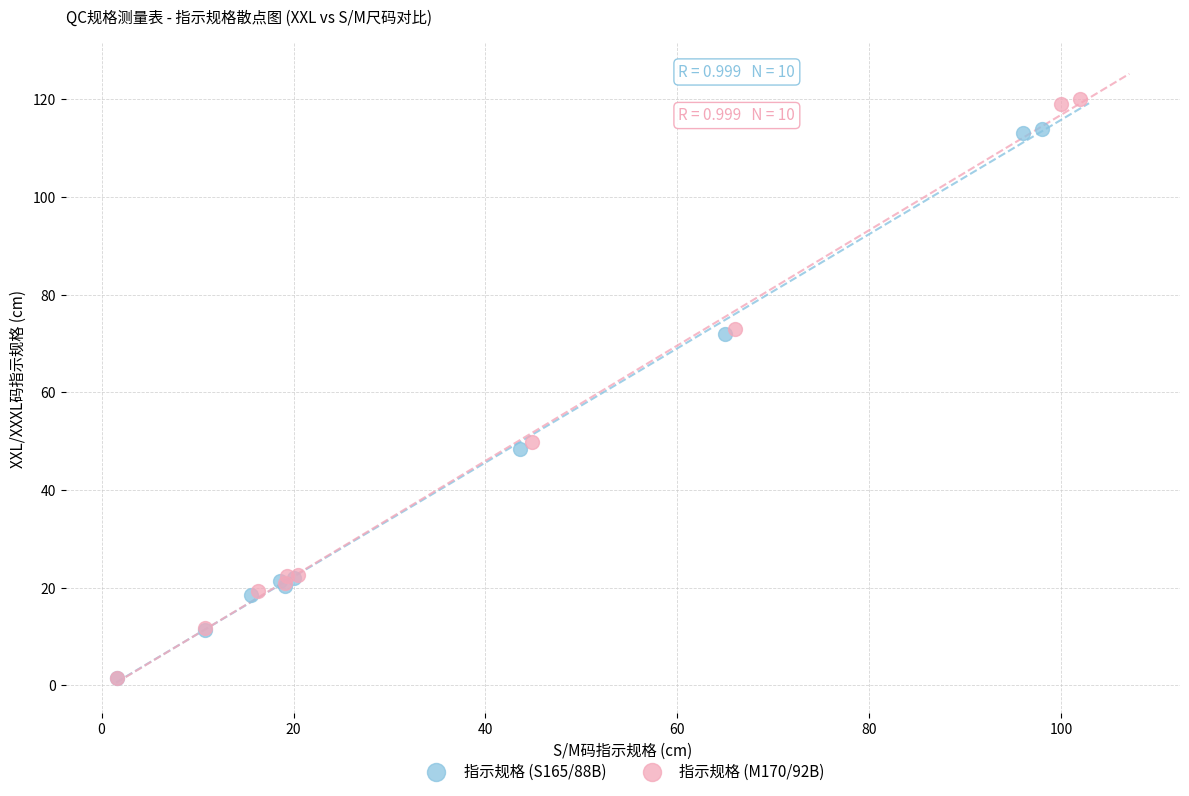

Which series reaches the maximum Y coordinate?

指示规格 (M170/92B)